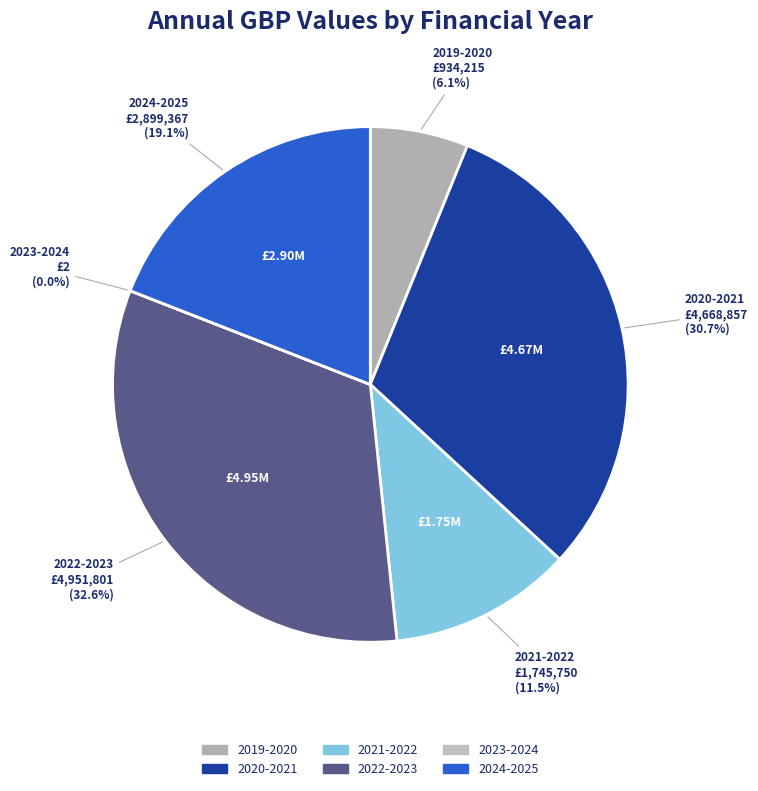

Is the sum of 2022-2023 and 2021-2022 greater than half?

No